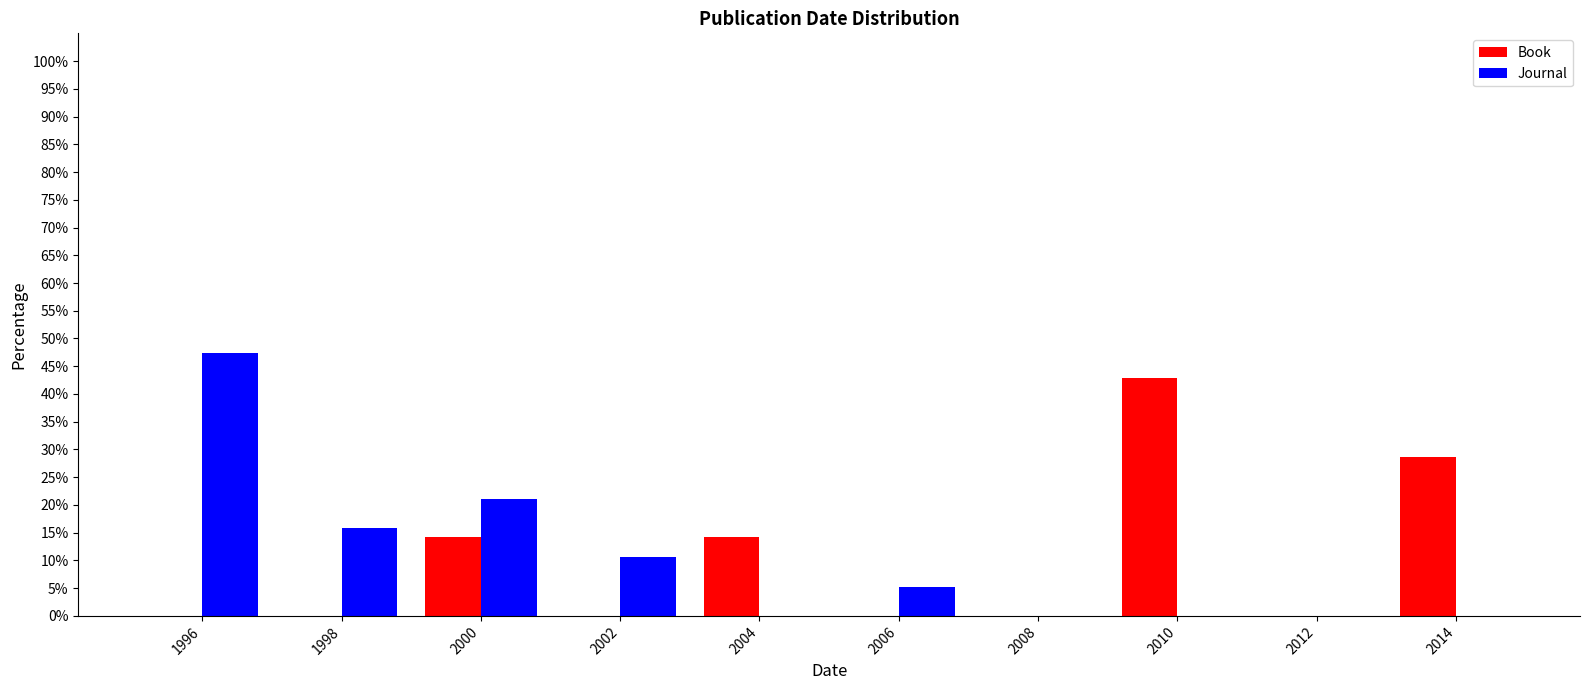

Reading left to right, list every range on the x-axis with the height of the bar of each series over it. The values are not printed on the chart, so give them approximately, as read against the axis.

1995 to 1997: Book=0	Journal=47.5
1997 to 1999: Book=0	Journal=16.0
1999 to 2001: Book=14.5	Journal=21.0
2001 to 2003: Book=0	Journal=10.5
2003 to 2005: Book=14.5	Journal=0
2005 to 2007: Book=0	Journal=5.5
2007 to 2009: Book=0	Journal=0
2009 to 2011: Book=43.0	Journal=0
2011 to 2013: Book=0	Journal=0
2013 to 2015: Book=28.5	Journal=0